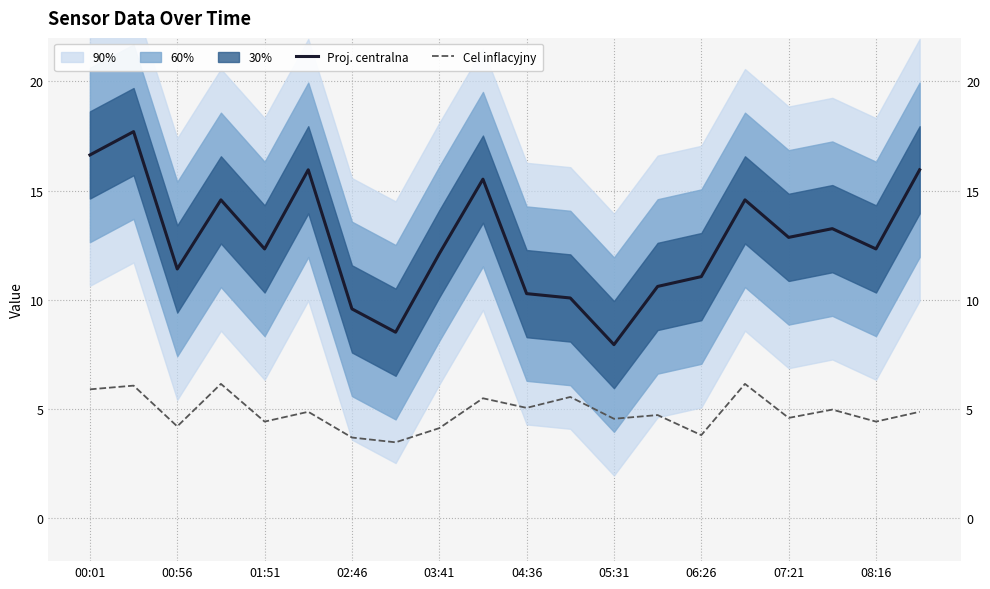

True or false: Cel inflacyjny has a value of 5.0 at 17.

True